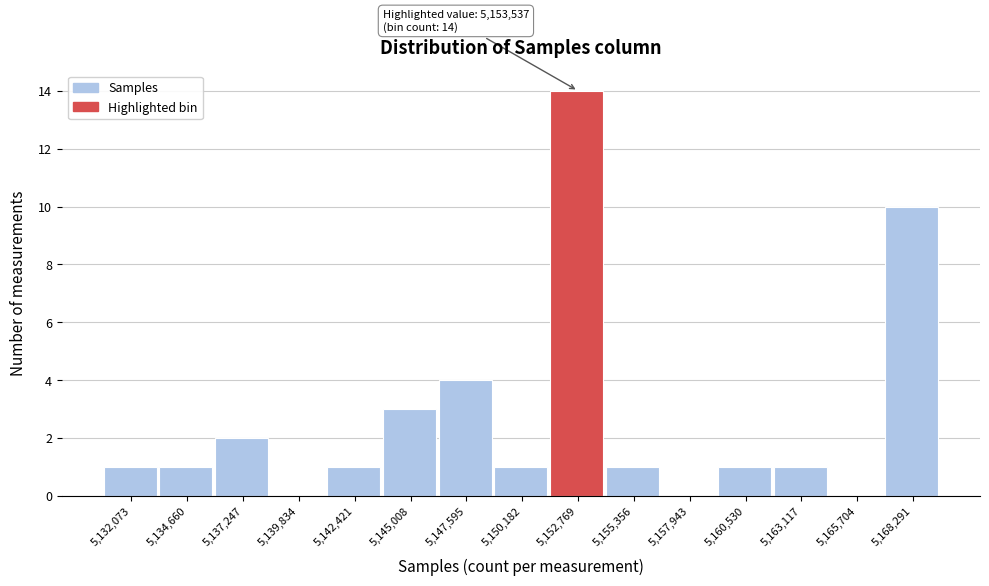

Which range on the x-axis has the tallest bar?

5151500 to 5154000